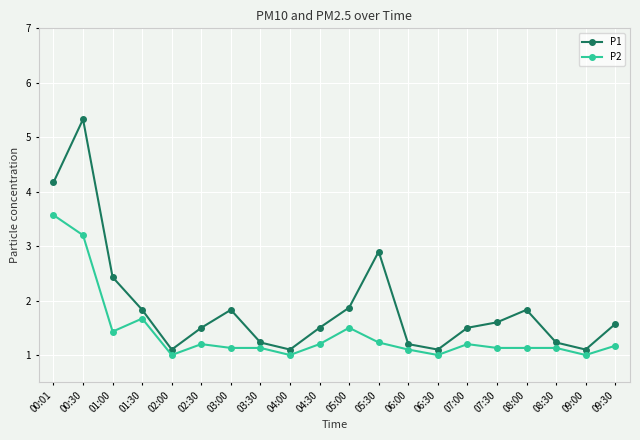

How many data points does each series have?

20